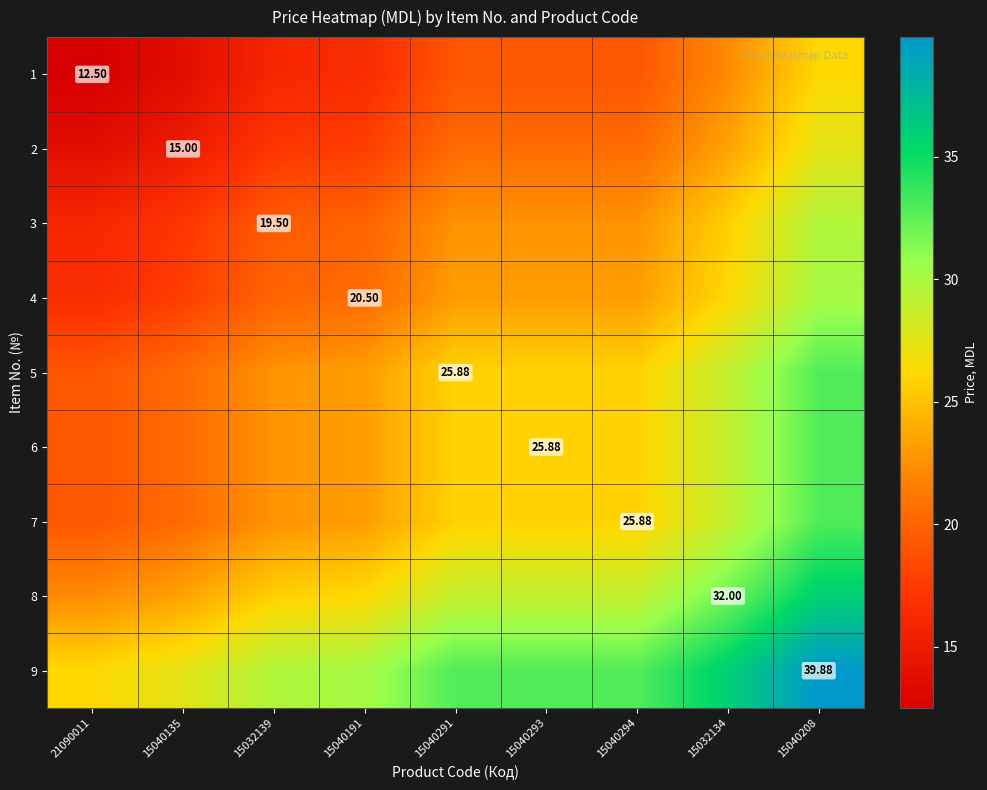

The 7 series shows 39.0 at 15040294. True or false?

False